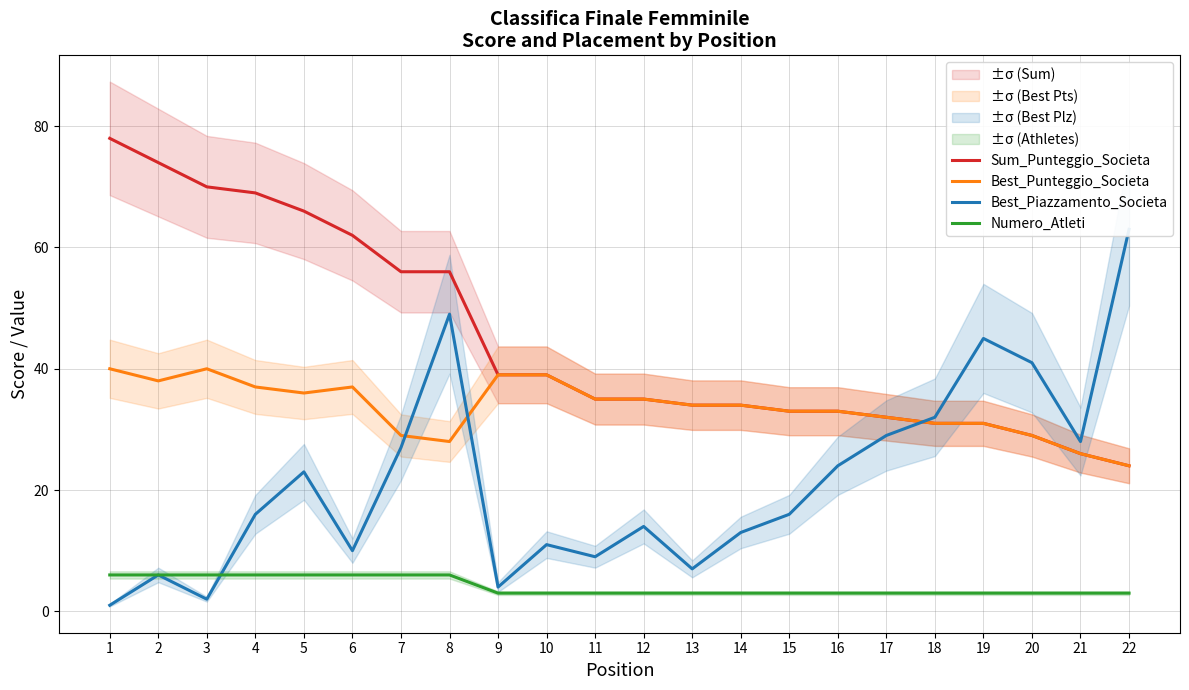

What is the minimum value for Numero_Atleti?

3